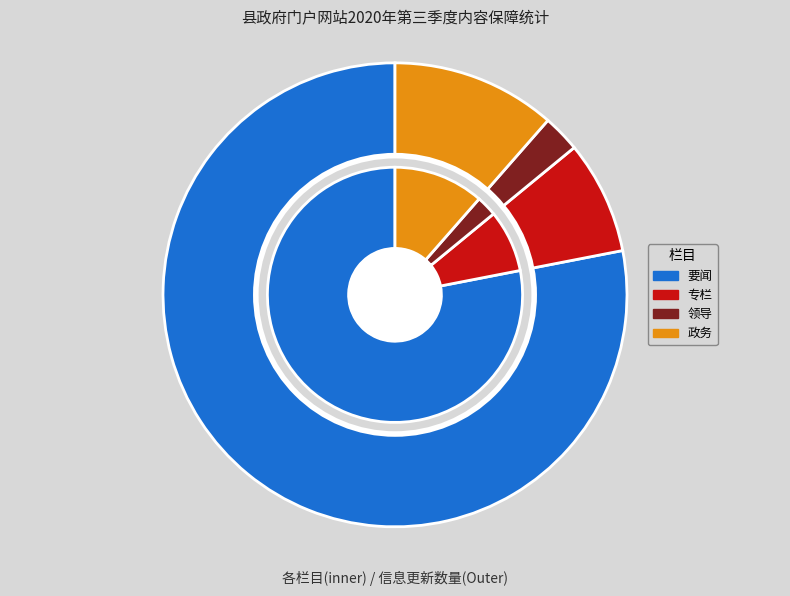

Does 要闻 represent more than half of the total?

Yes